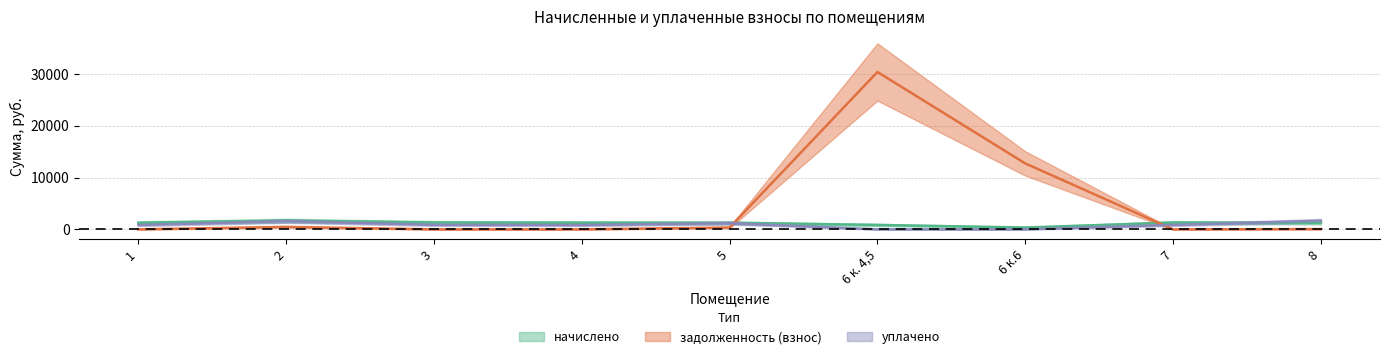

Where is the first local minimum for начислено?

6 к.6